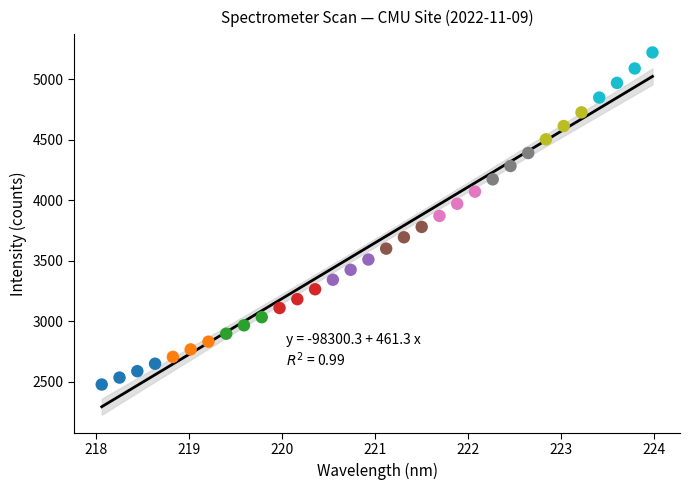

What is the range of Y values (max minus min)?

2745.9